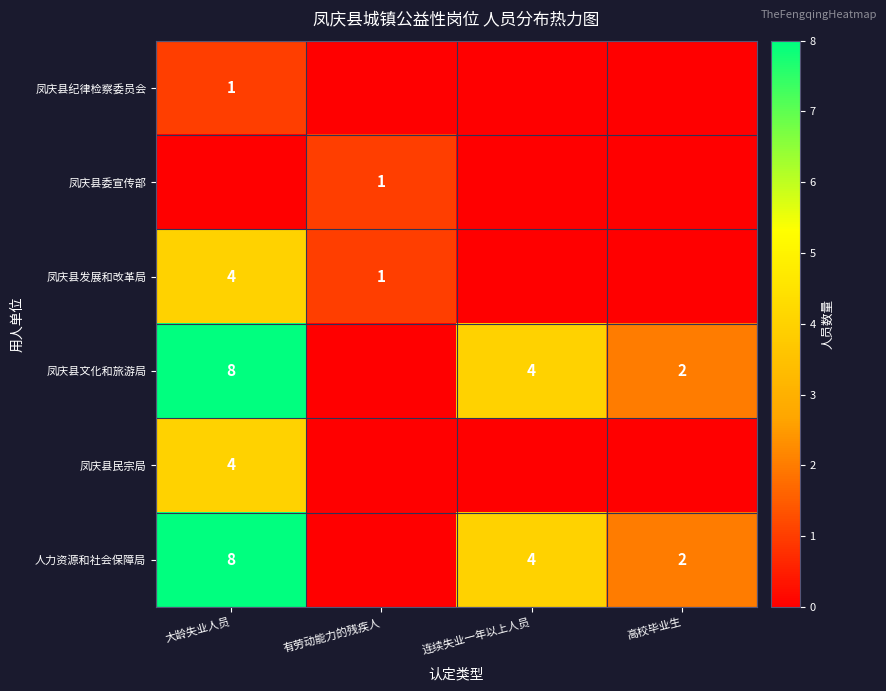

The value of 凤庆县发展和改革局 at 有劳动能力的残疾人 is 1. True or false?

True